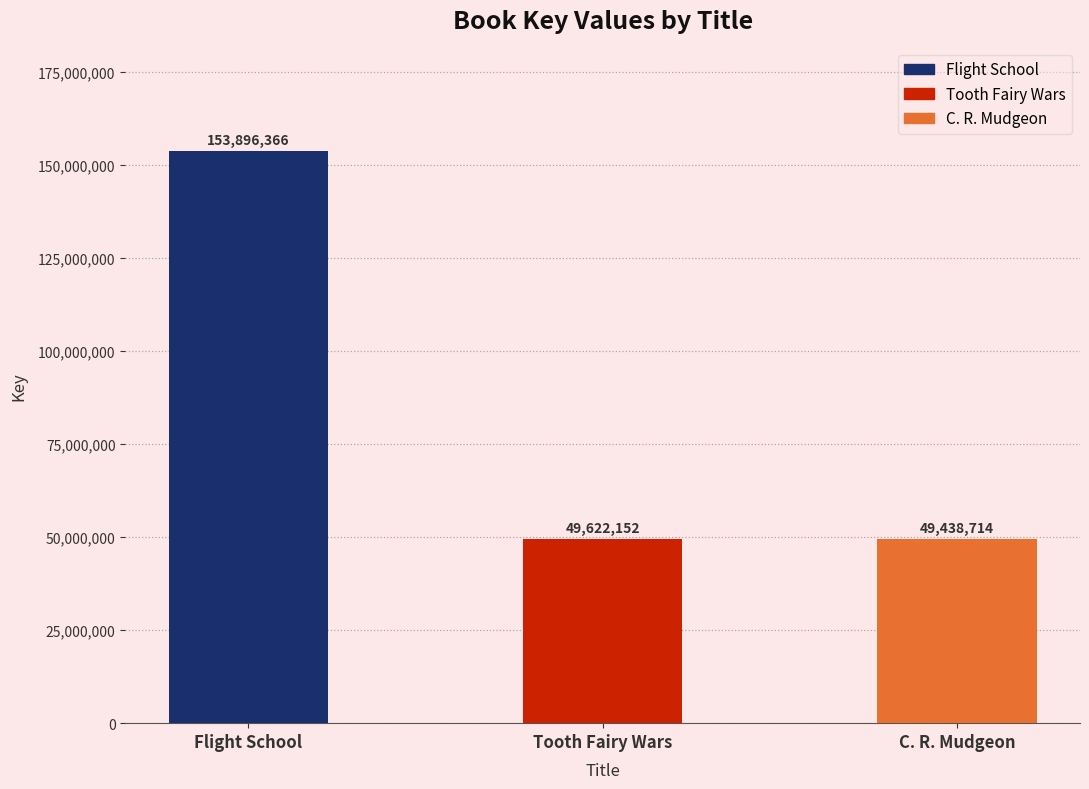

What is the sum of all values?

252957232